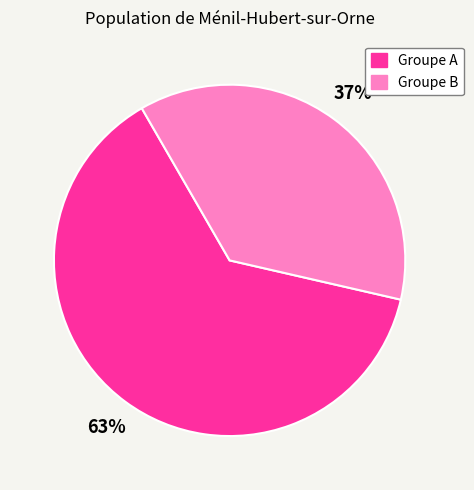

To the nearest percent, what is the average slice percentage?

50%